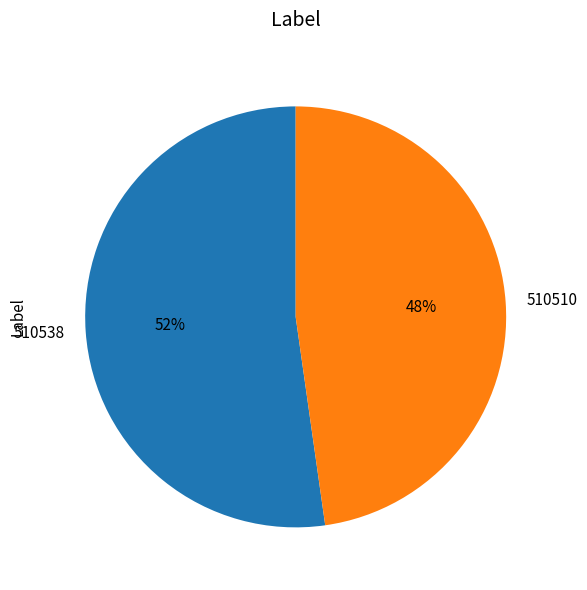

Do 510510 and 510538 together represent more than half of the pie?

Yes